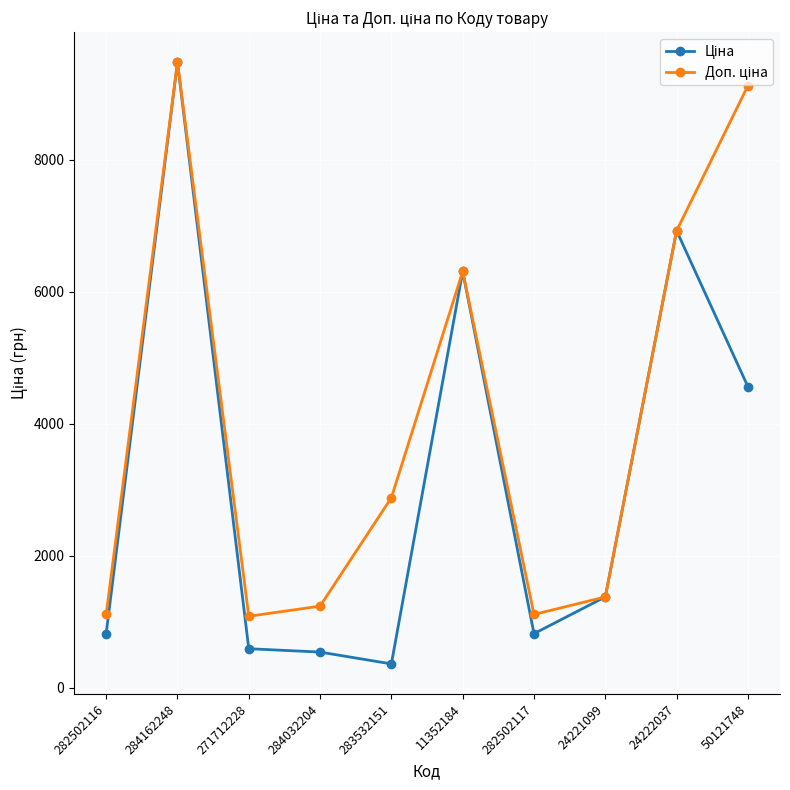

What position from the left is 24221099?

8